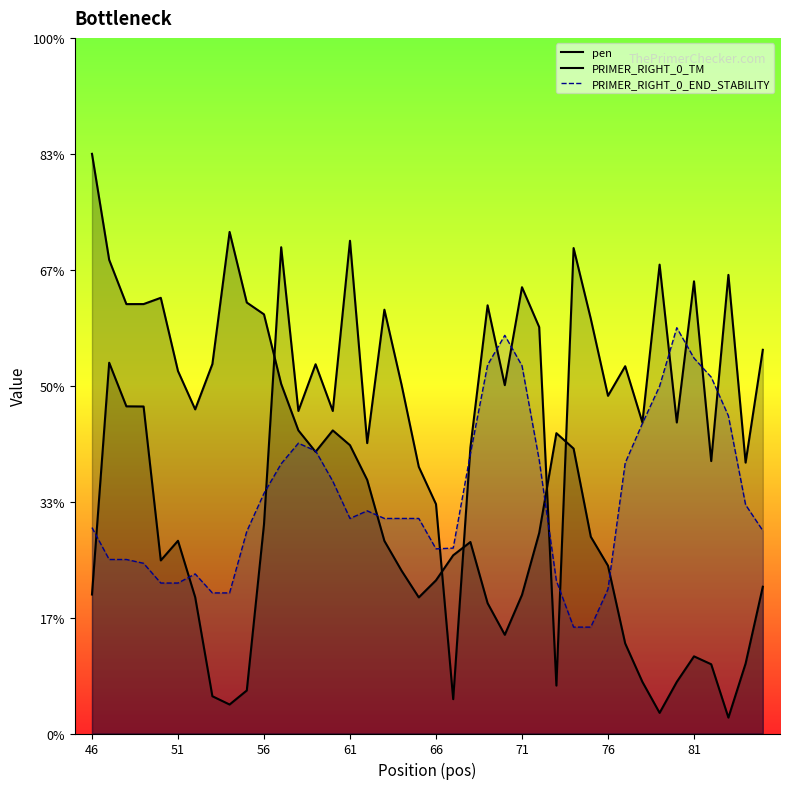

At how many categories does at least one series exceed 0?

40